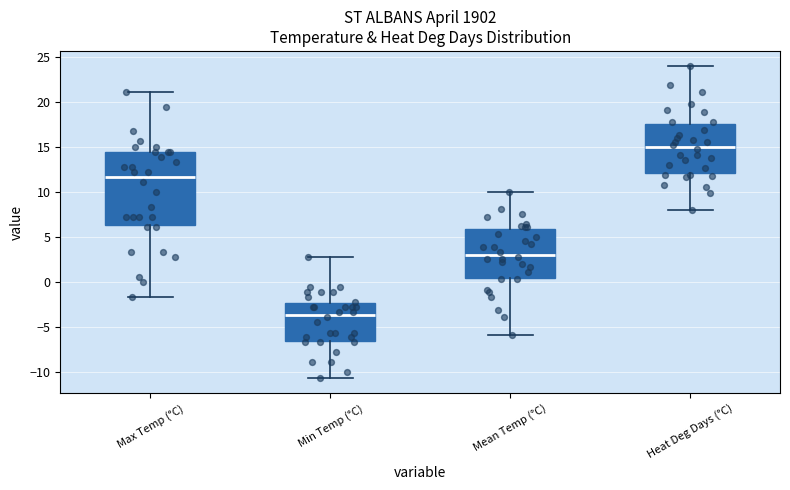

Reading left to right, read every box against the y-axis: the position of its median line, the range the box covers, and the ends of its whiskers. The values are not printed on the chart, so give them approximately, as read against the axis.

Max Temp (°C): median 11.5, box 6.5 to 14.5, whiskers -1.5 to 21.0
Min Temp (°C): median -3.5, box -6.5 to -2.5, whiskers -10.5 to 3.0
Mean Temp (°C): median 3.0, box 0.5 to 6.0, whiskers -6.0 to 10.0
Heat Deg Days (°C): median 15.0, box 12.0 to 17.5, whiskers 8.0 to 24.0